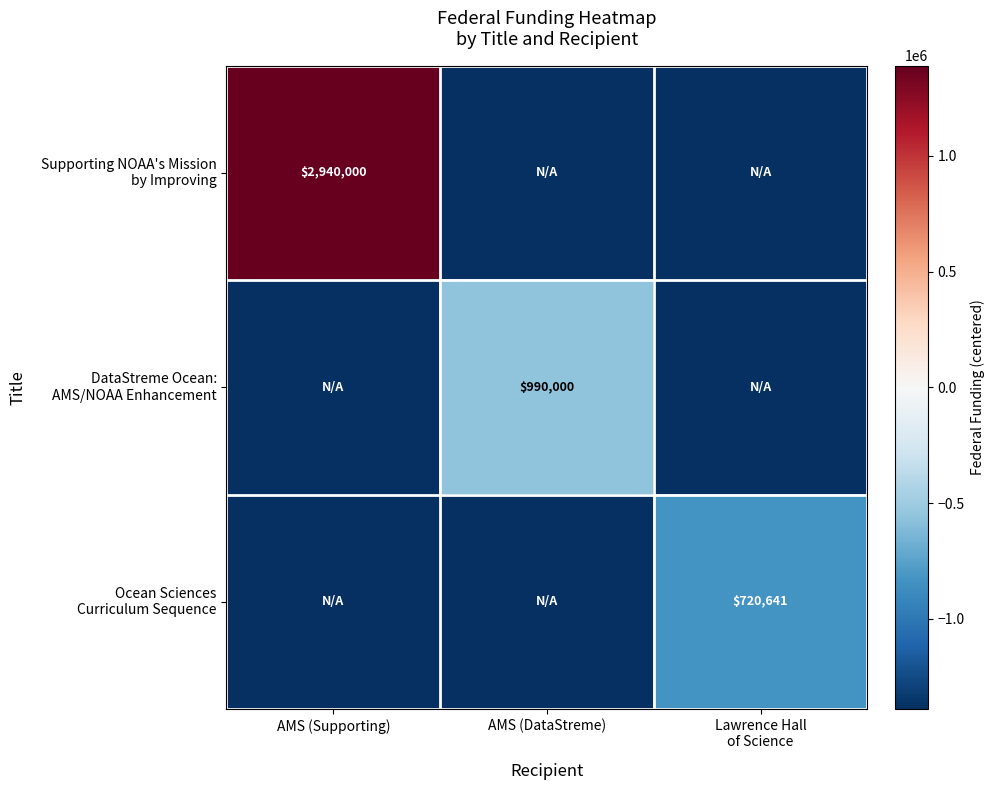

Which category has the lowest value in the DataStreme Ocean: AMS/NOAA Enhancement series?

AMS (Supporting)